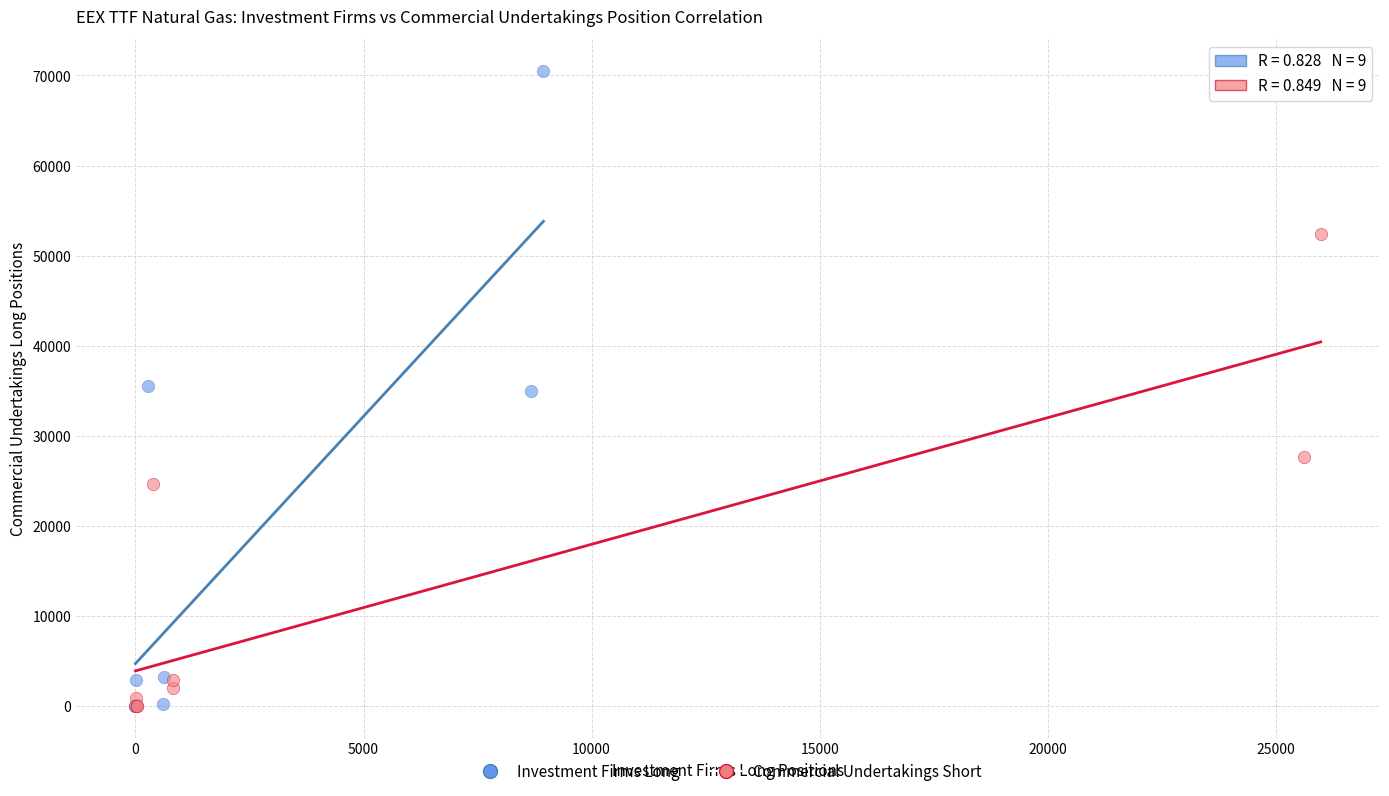

Which series contains the highest Y value?

Investment Firms Long